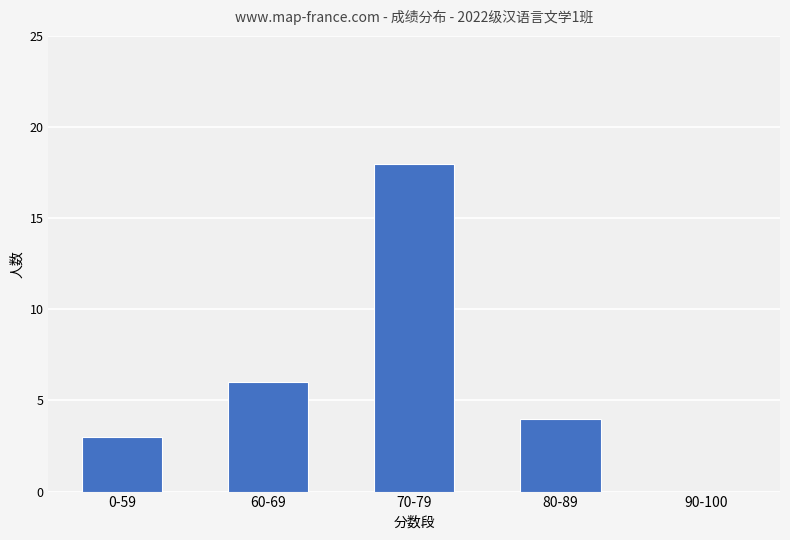

Are the bars horizontal?

No